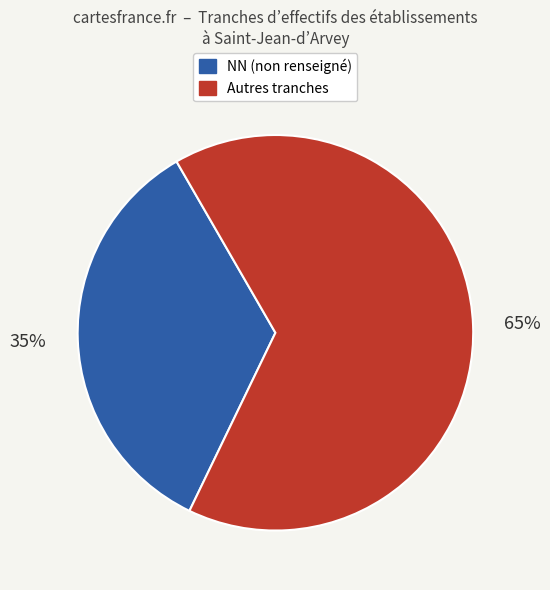

How many segments does this pie chart have?

2